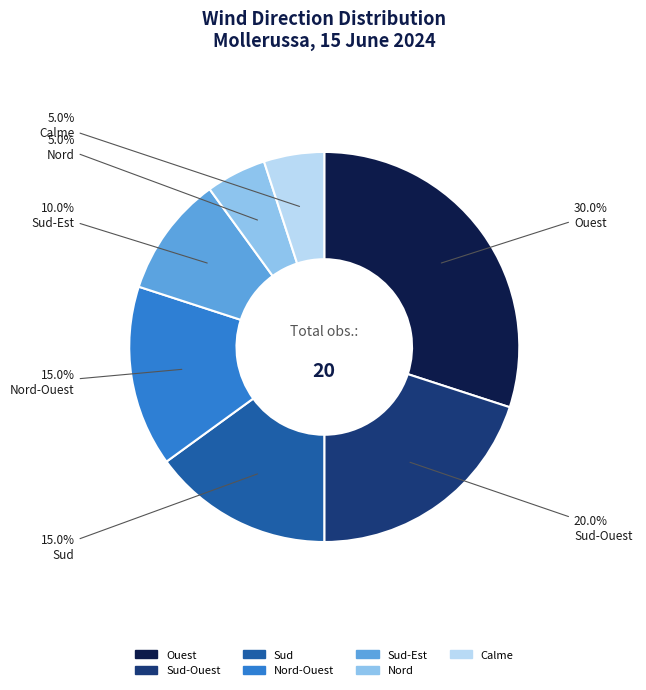

To the nearest percent, what portion does Nord represent?

5%